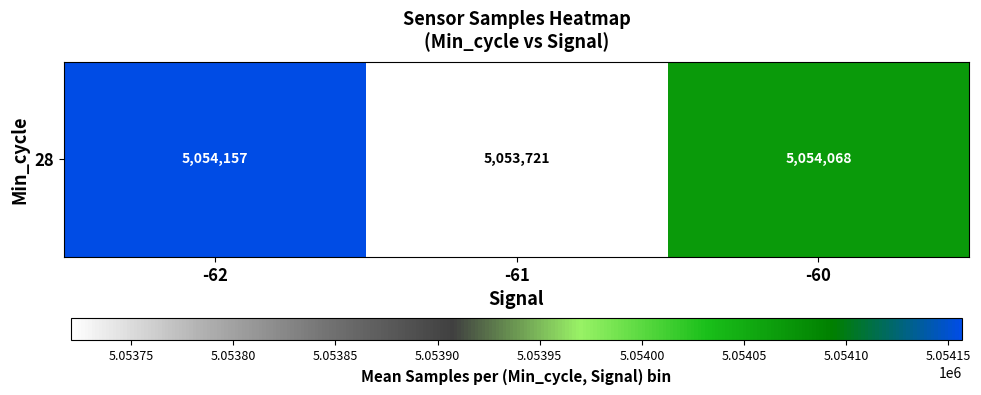

Rank the categories by value from highest to lowest.

-62, -60, -61